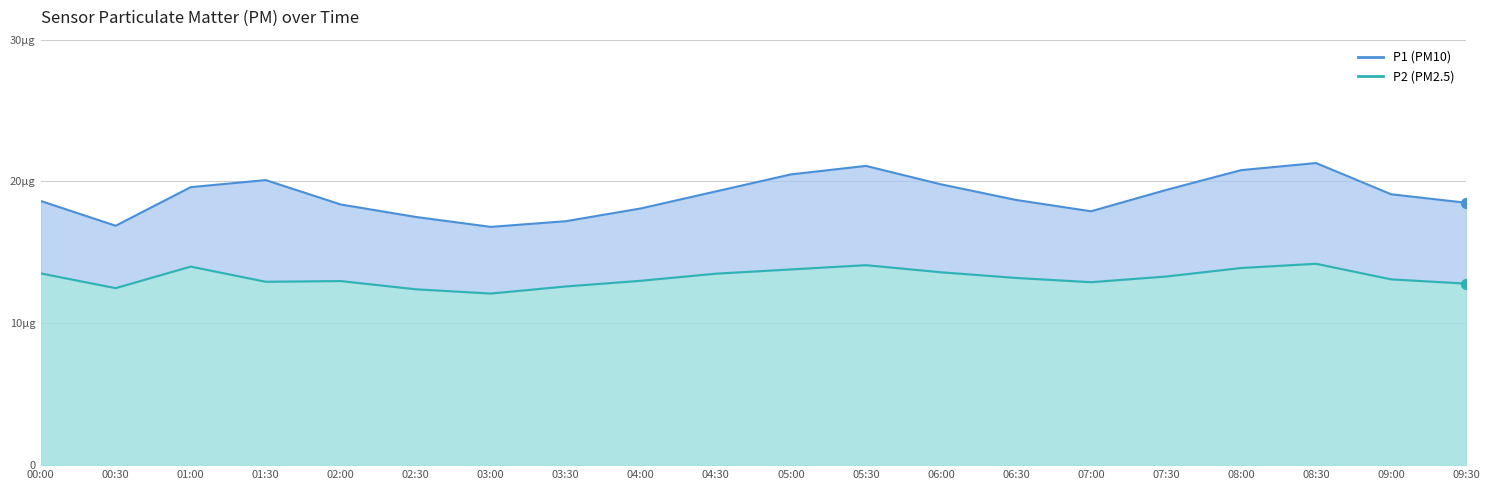

Is the value of P1 line at 06:30 greater than the value of P2 line at 07:00?

Yes